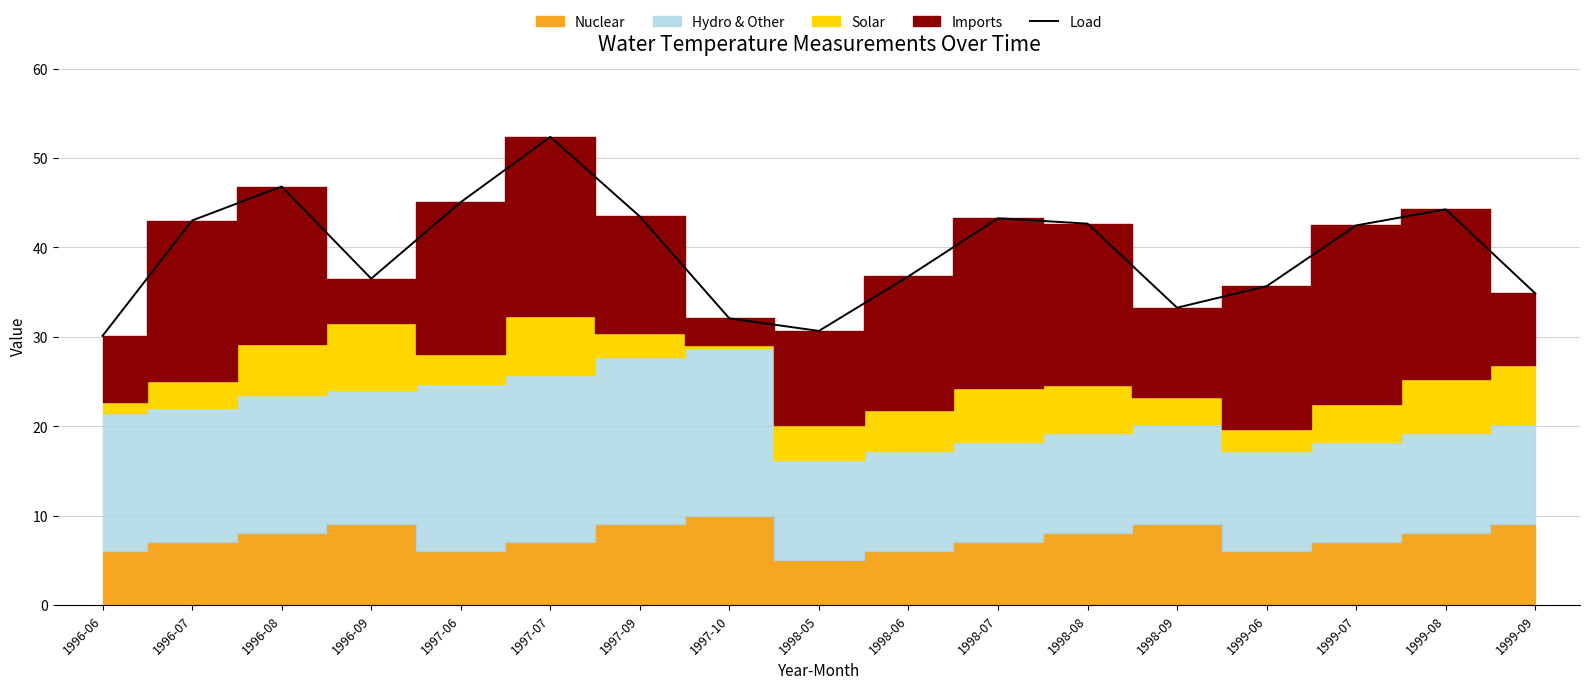

What is the approximate value at 1996-08?

46.8